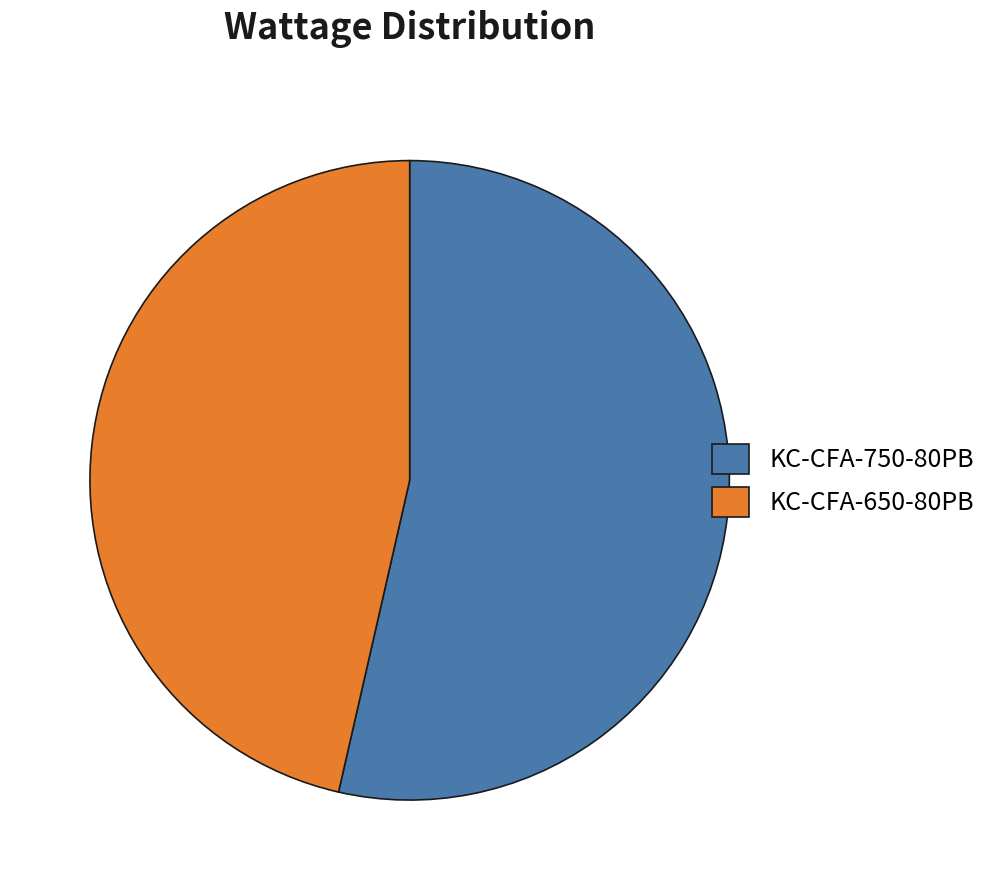

Which category has the smallest portion of the pie?

KC-CFA-650-80PB